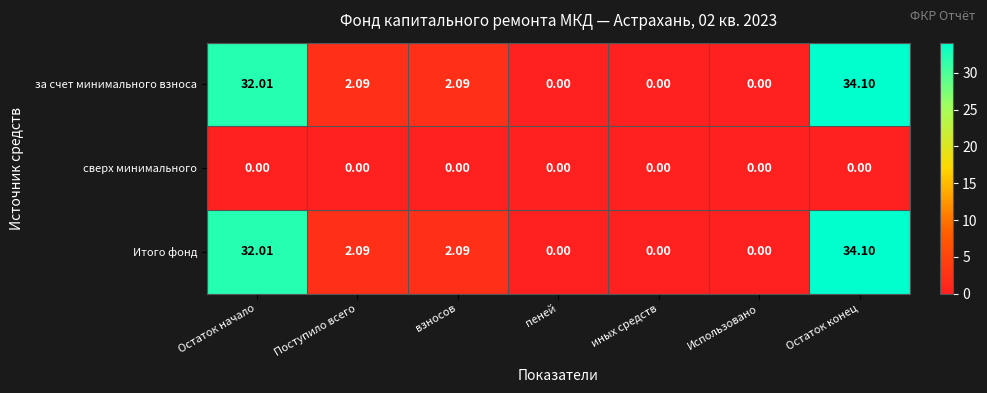

At which label does за счет минимального взноса first exceed 2?

Остаток начало